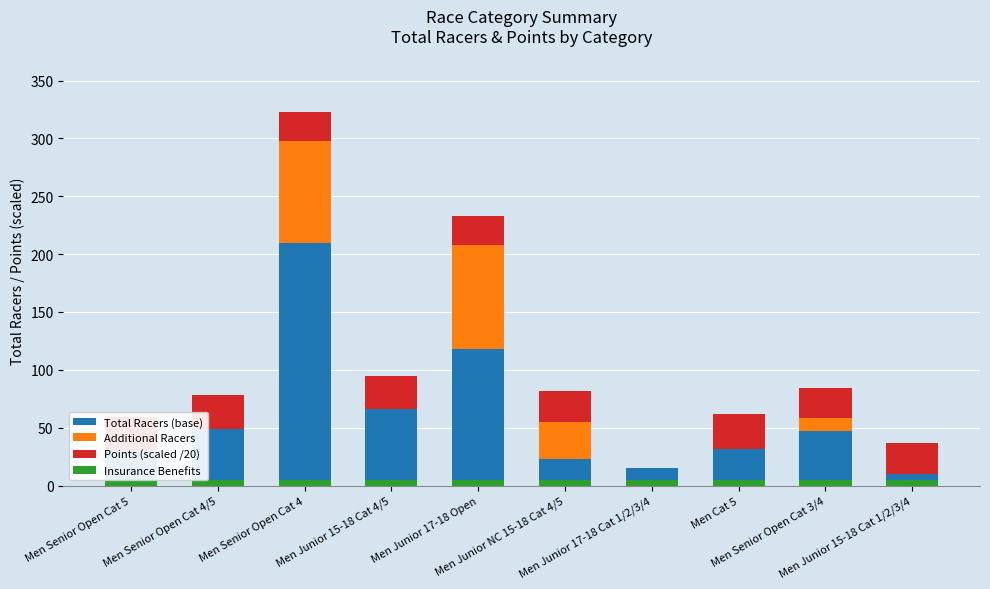

Count the number of categories in the chart.

10